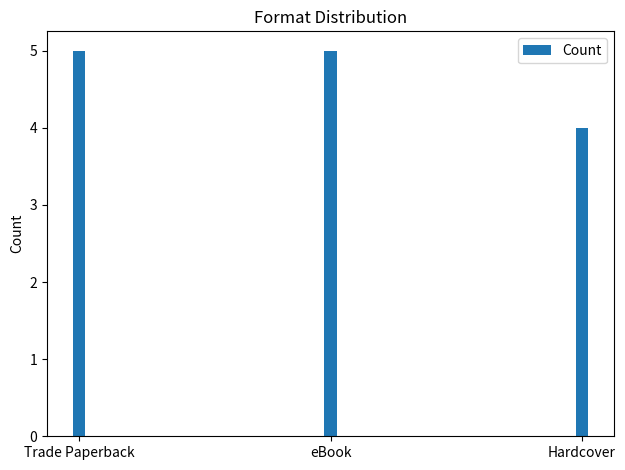

How many bars are there in total?

3